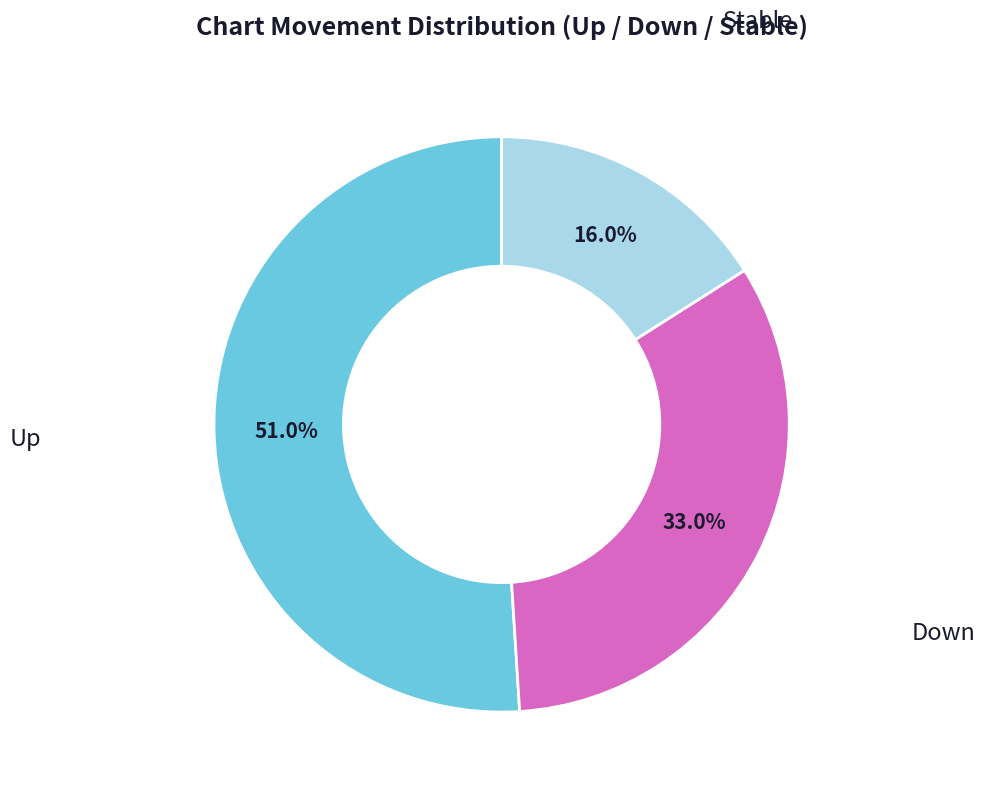

Does any single category account for the majority?

Yes